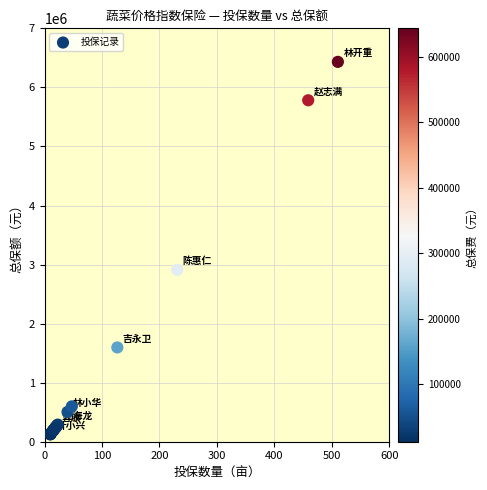

What Y value in the scatter plot is closest to 3279150?

2910600